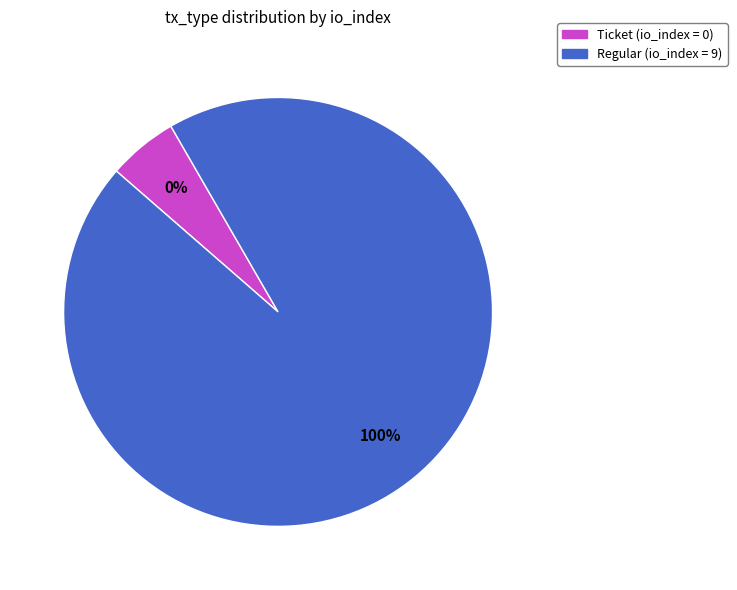

Which slice is the smallest?

Ticket (io_index=0)